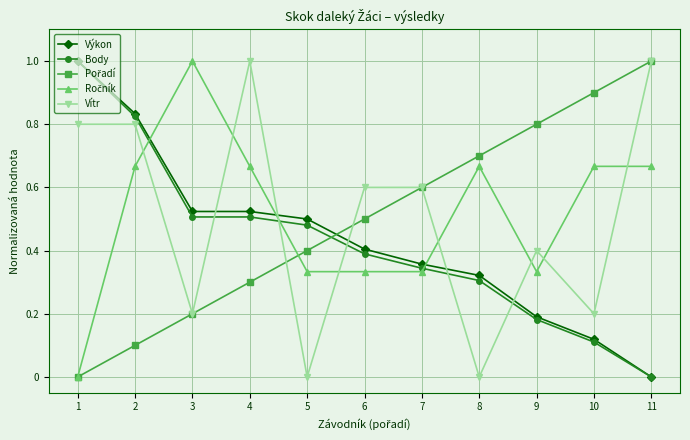

The value of Body at 1 is 0.5. True or false?

False